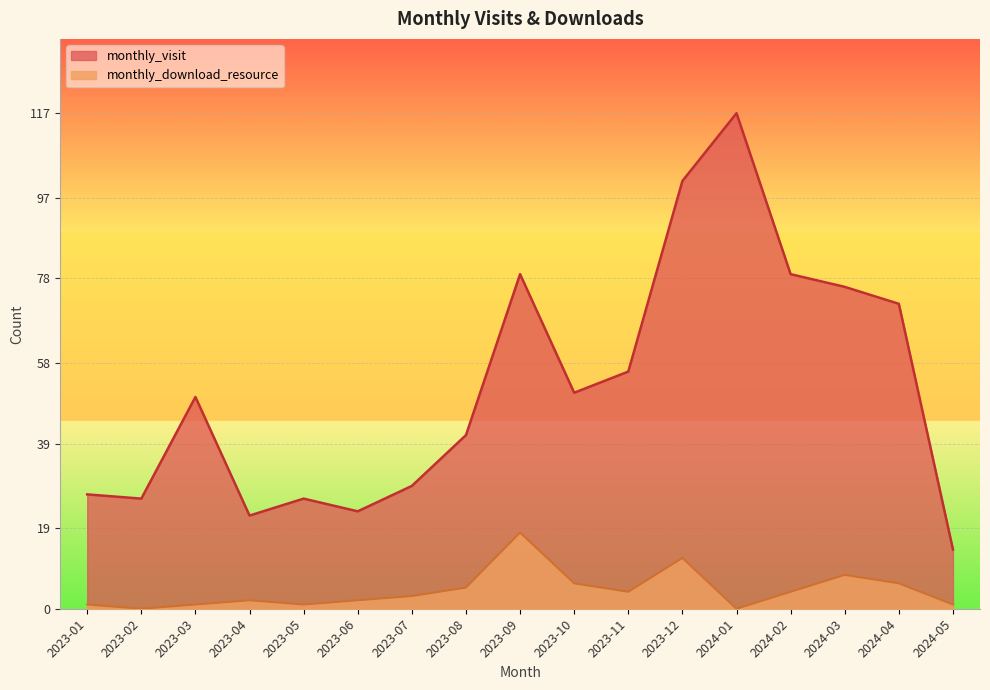

What is the value of the monthly_download_resource point at the 15th from the left?

8